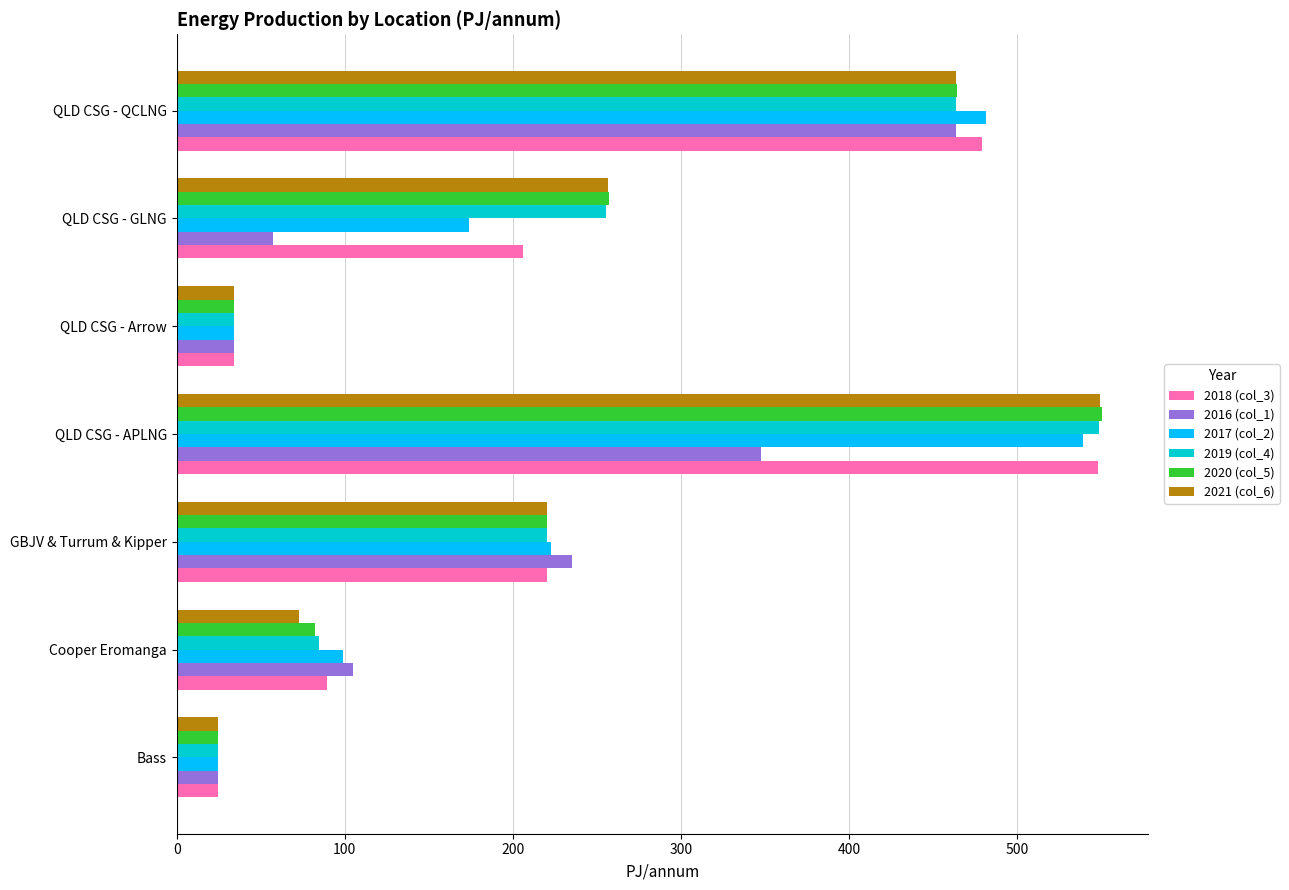

Count the number of data series in this chart.

6